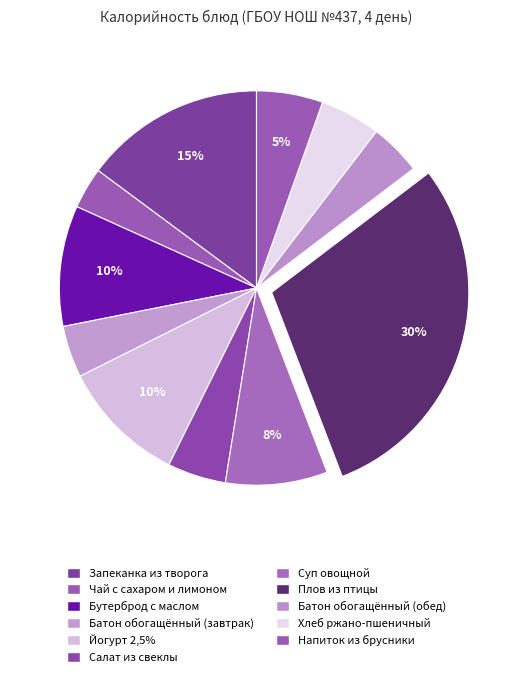

How many slices are in this pie chart?

11